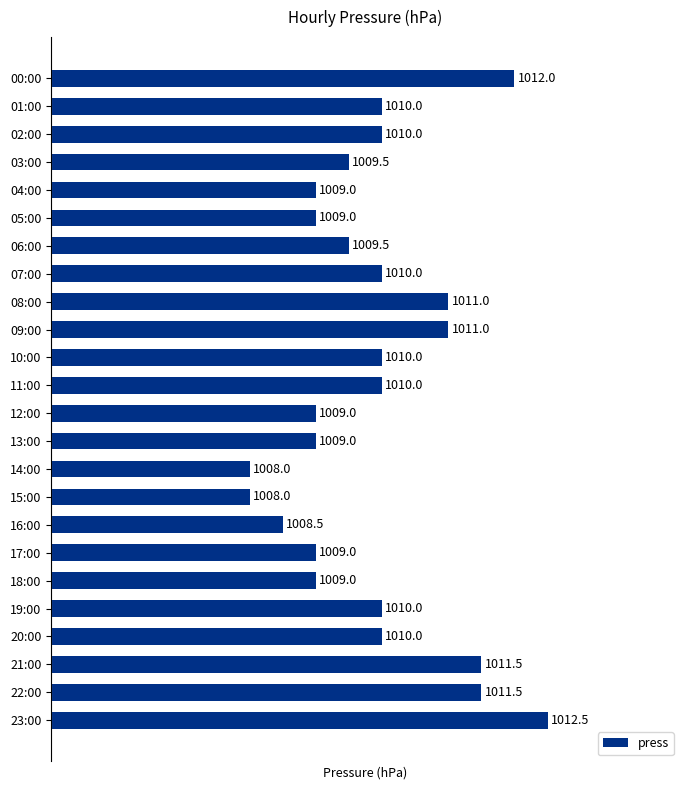

What is the difference between the values at 22:00 and 19:00?

1.5